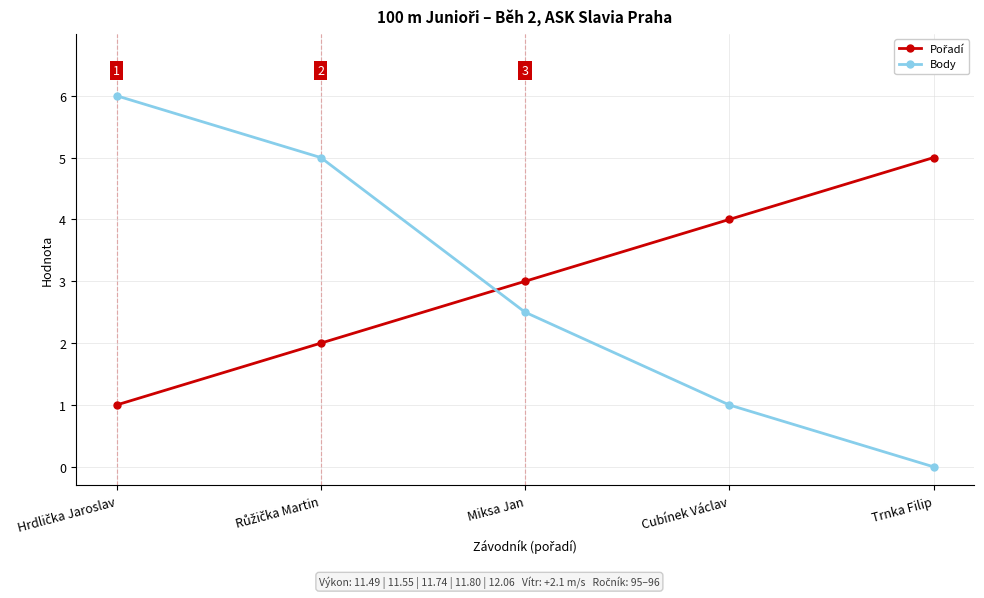

How many positive values does the Body series have?

4